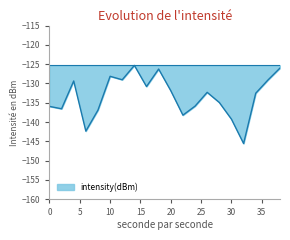

What is the maximum value shown in the chart?

-125.3